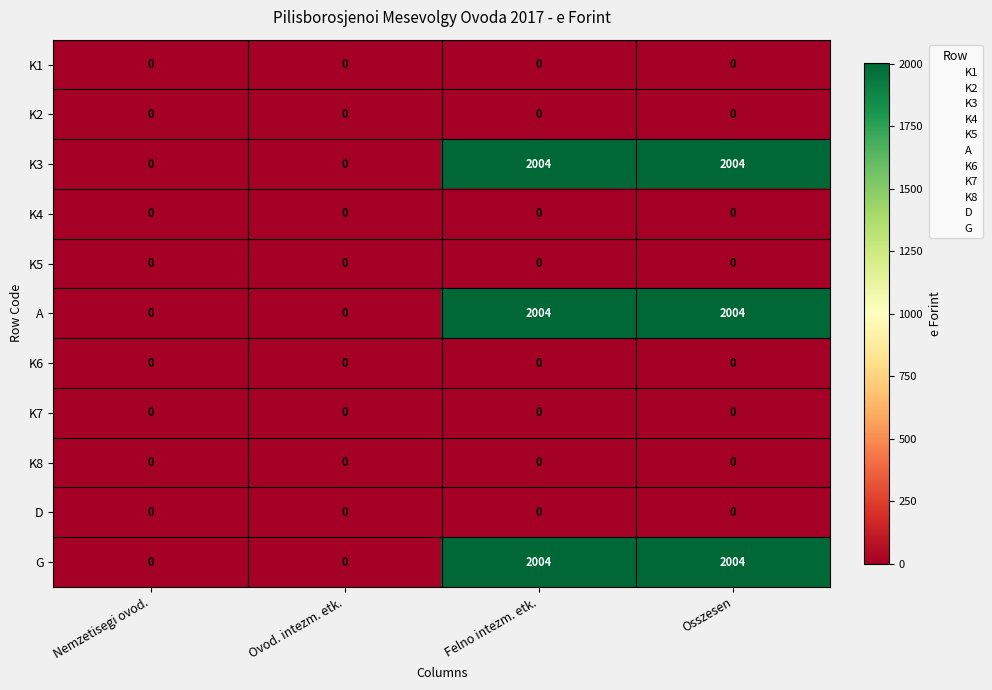

How many series are shown in this chart?

11